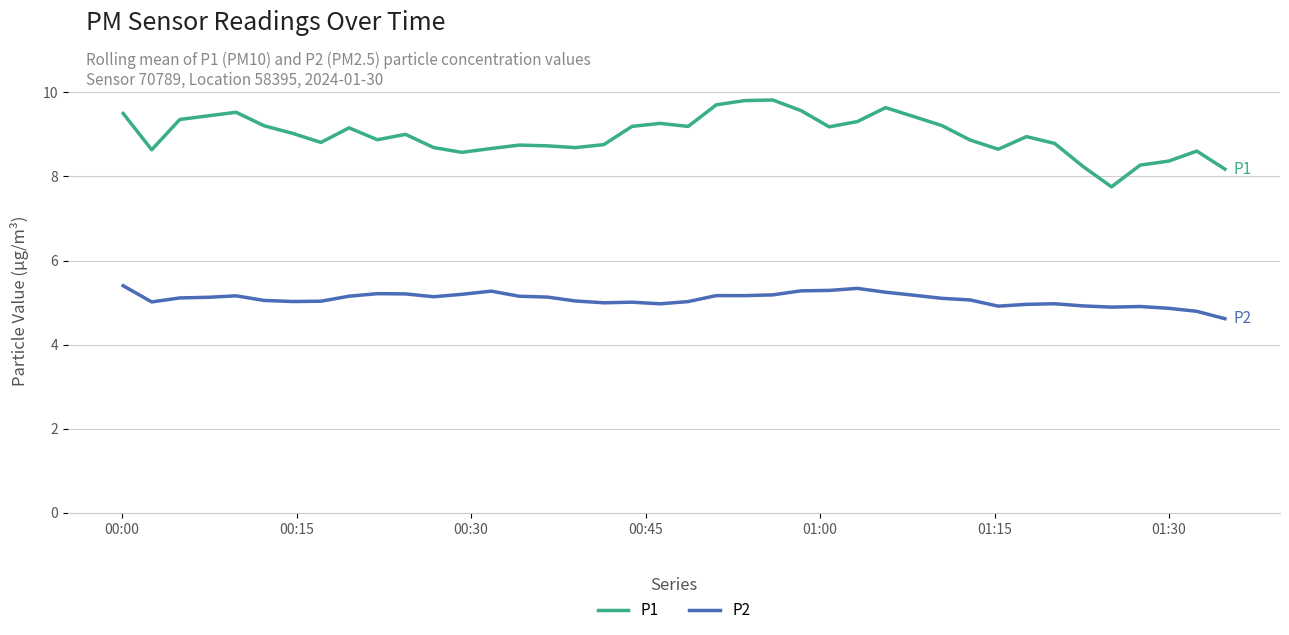

List the series in order of their peak value, lowest first.

P2, P1